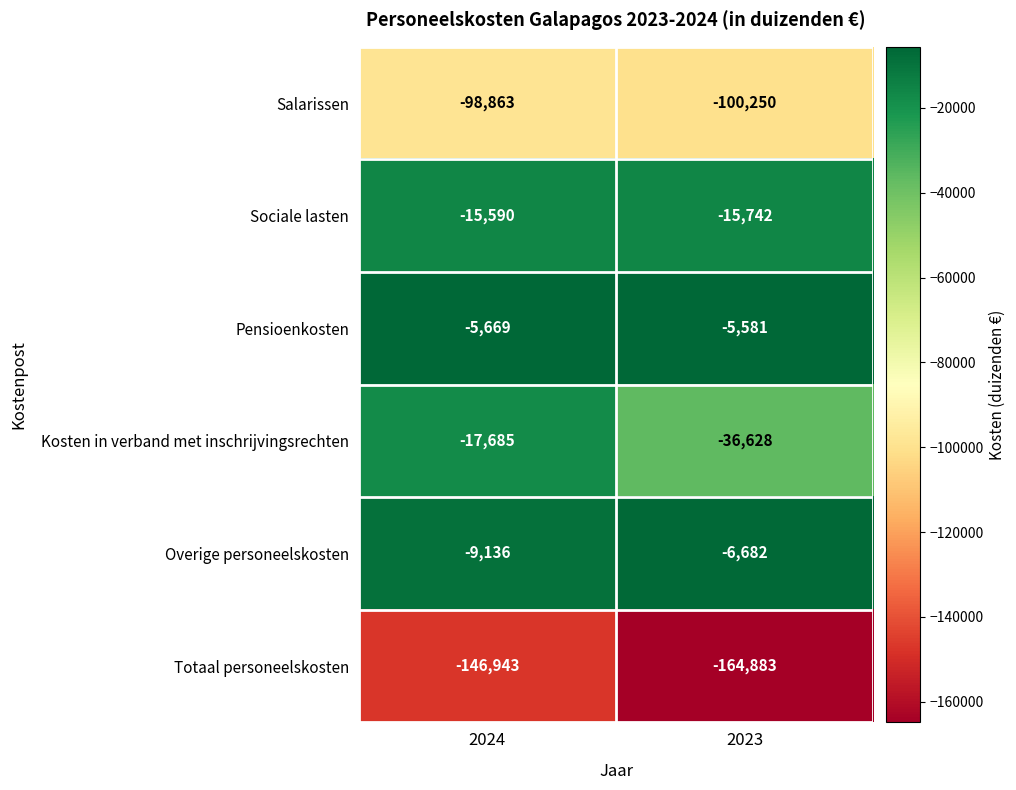

True or false: Kosten in verband met inschrijvingsrechten has a value of -17685 at 2024.

True